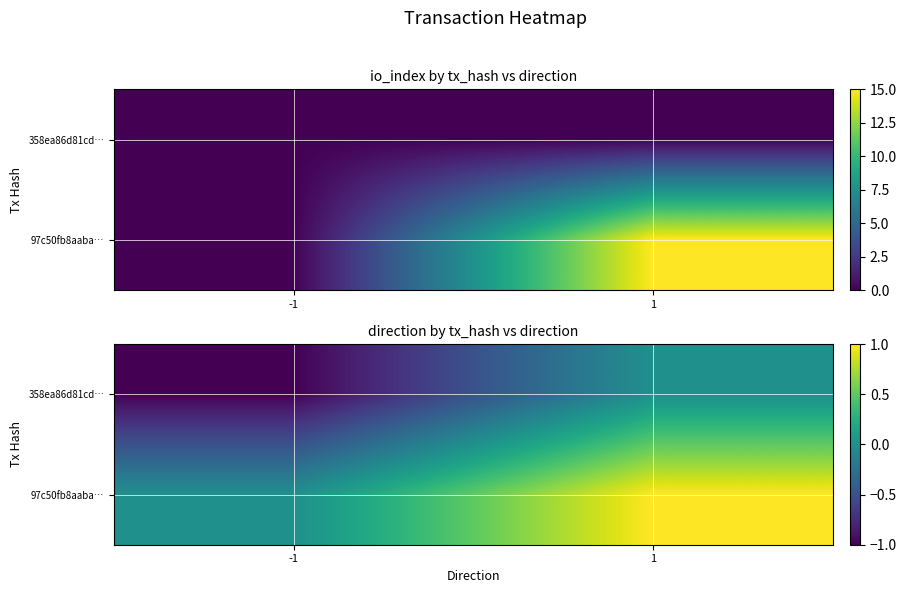

The value of 97c50fb8aaba… at 1 is 0. True or false?

False